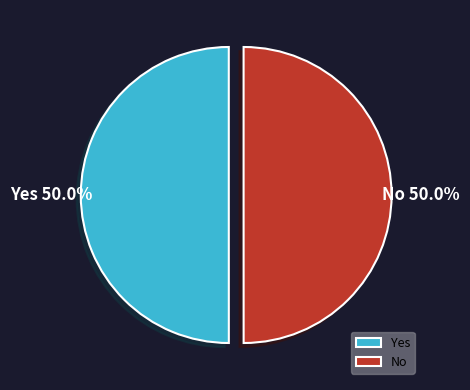

Approximately how many times larger is the value at No compared to Yes?

1.0